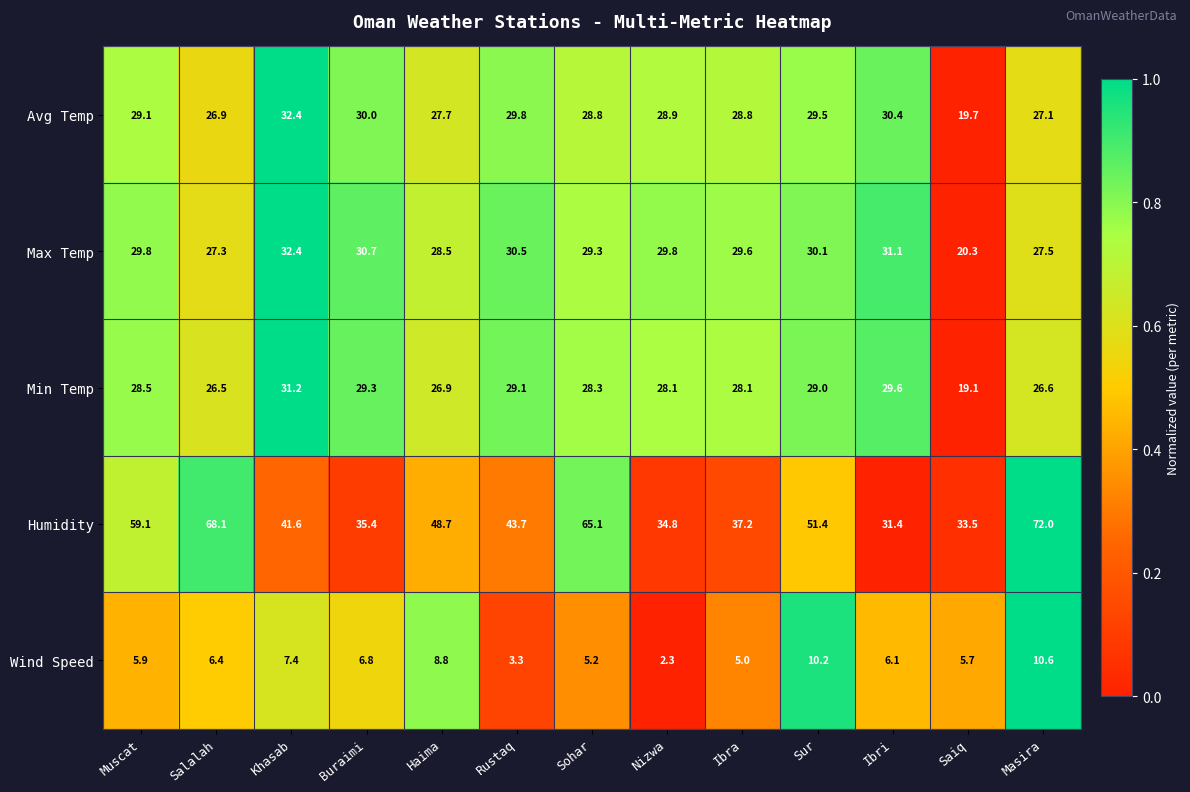

Rank the series at Saiq from highest to lowest value.

Humidity, Max Temp, Avg Temp, Min Temp, Wind Speed